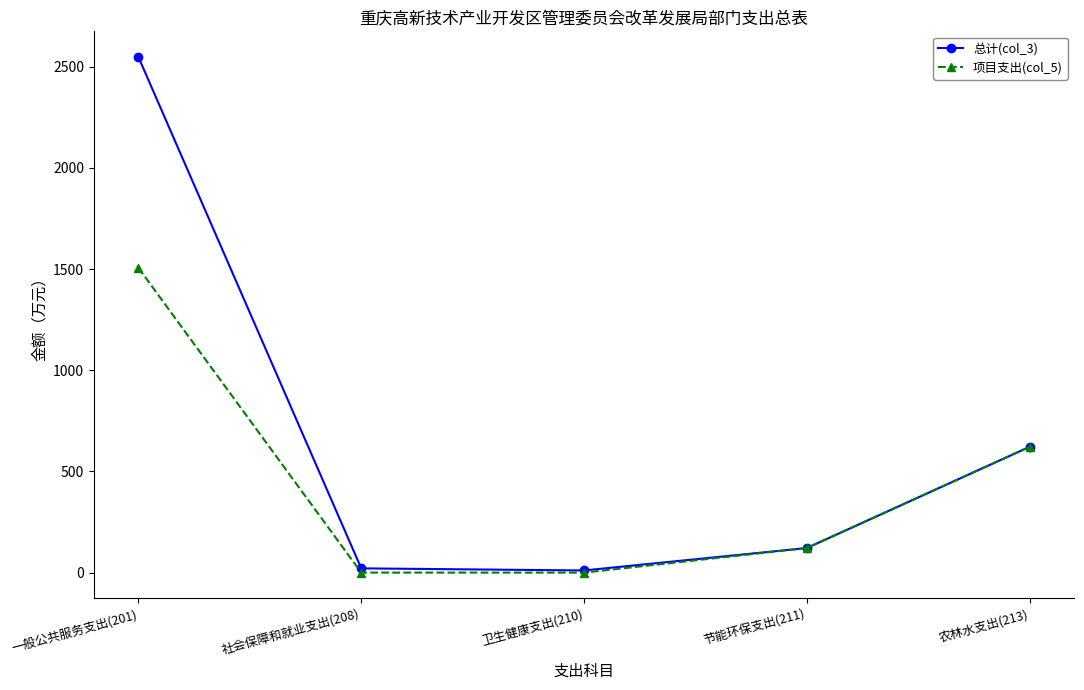

The value of 总计(col_3) at 农林水支出(213) is 1000.7. True or false?

False